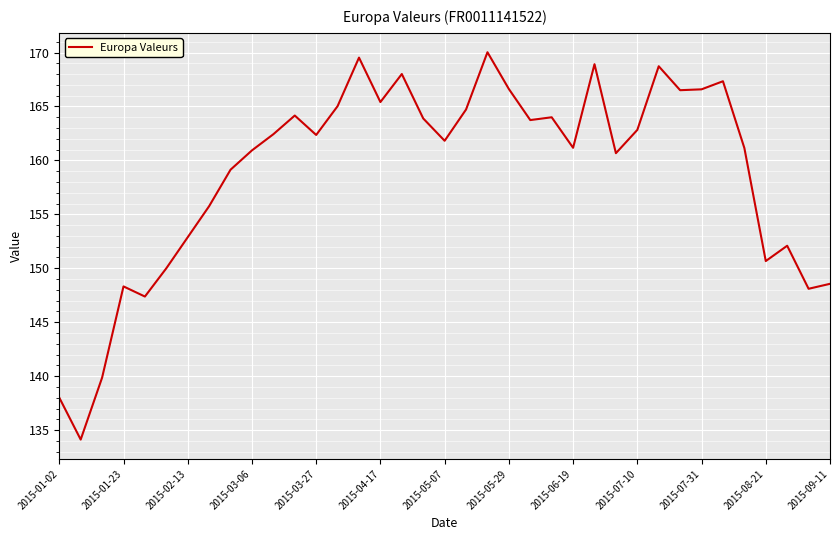

What is the maximum value shown in the chart?

170.0